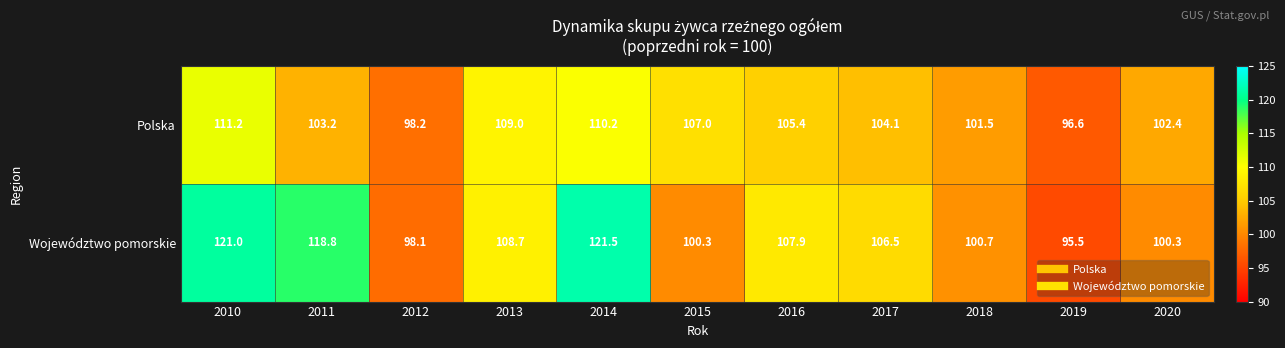

The value of Polska at 2020 is 102.4. True or false?

True